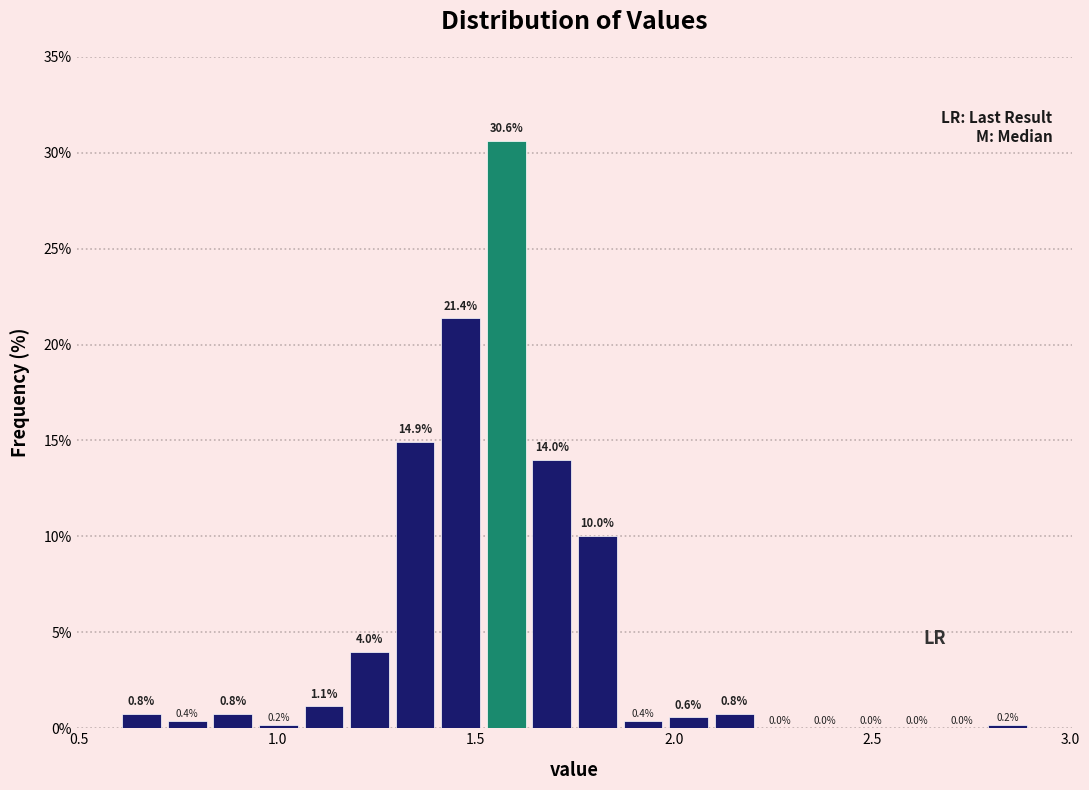

Read against the x-axis, roughly where is the centre of the tallest bar?

1.60